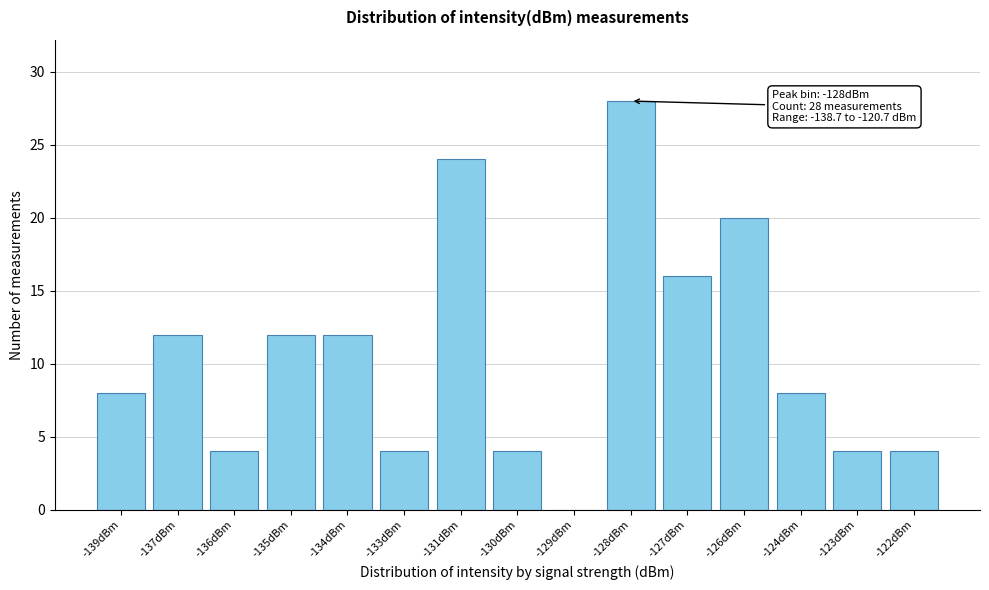

Reading left to right, list all the values displayed in this chart.

-139dBm=8	-137dBm=12	-136dBm=4	-135dBm=12	-134dBm=12	-133dBm=4	-131dBm=24	-130dBm=4	-129dBm=0	-128dBm=28	-127dBm=16	-126dBm=20	-124dBm=8	-123dBm=4	-122dBm=4